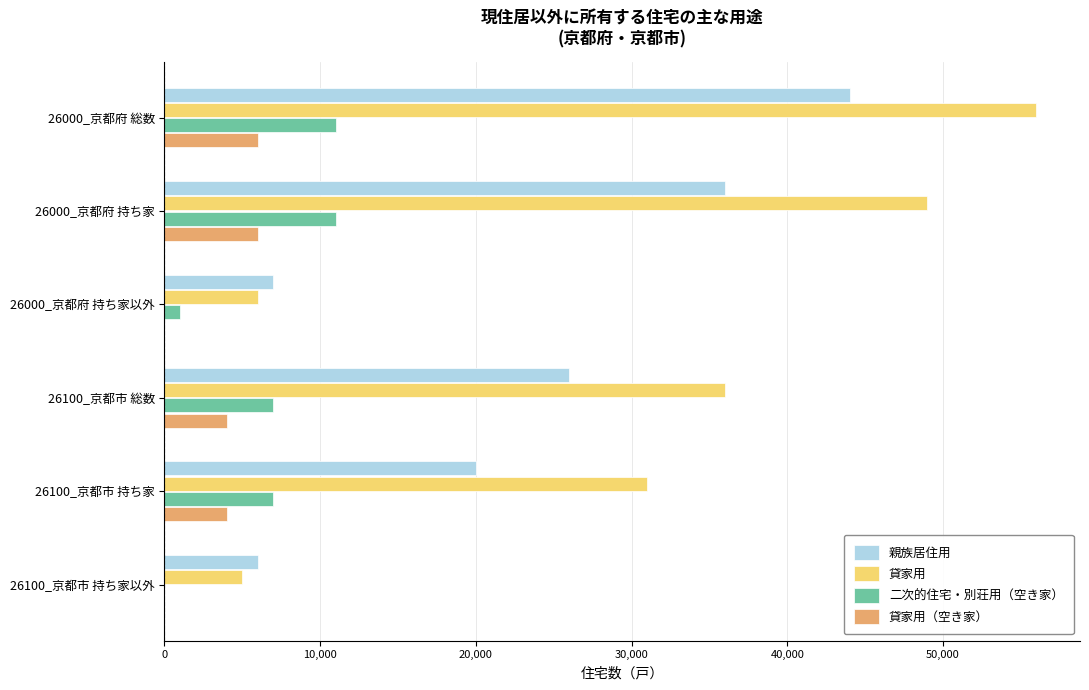

What is the maximum value shown in the chart?

56000